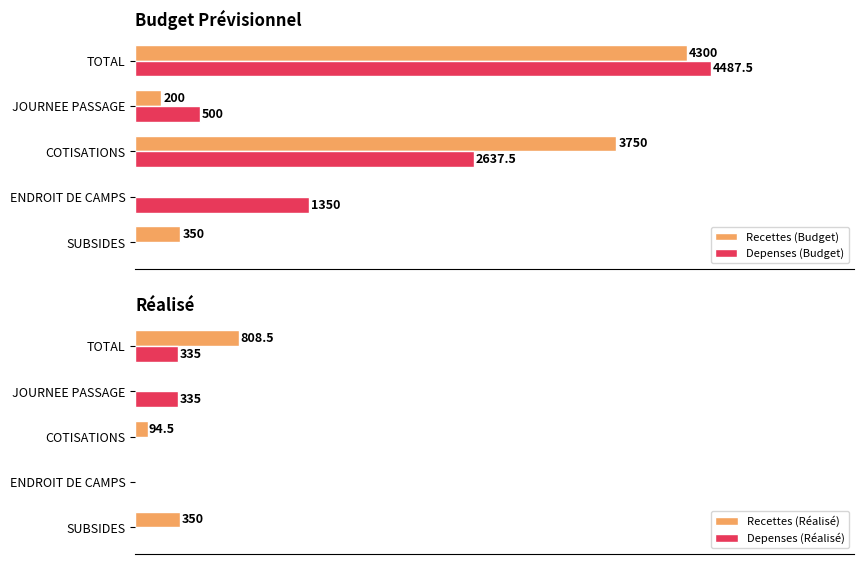

Does the chart contain stacked bars?

No